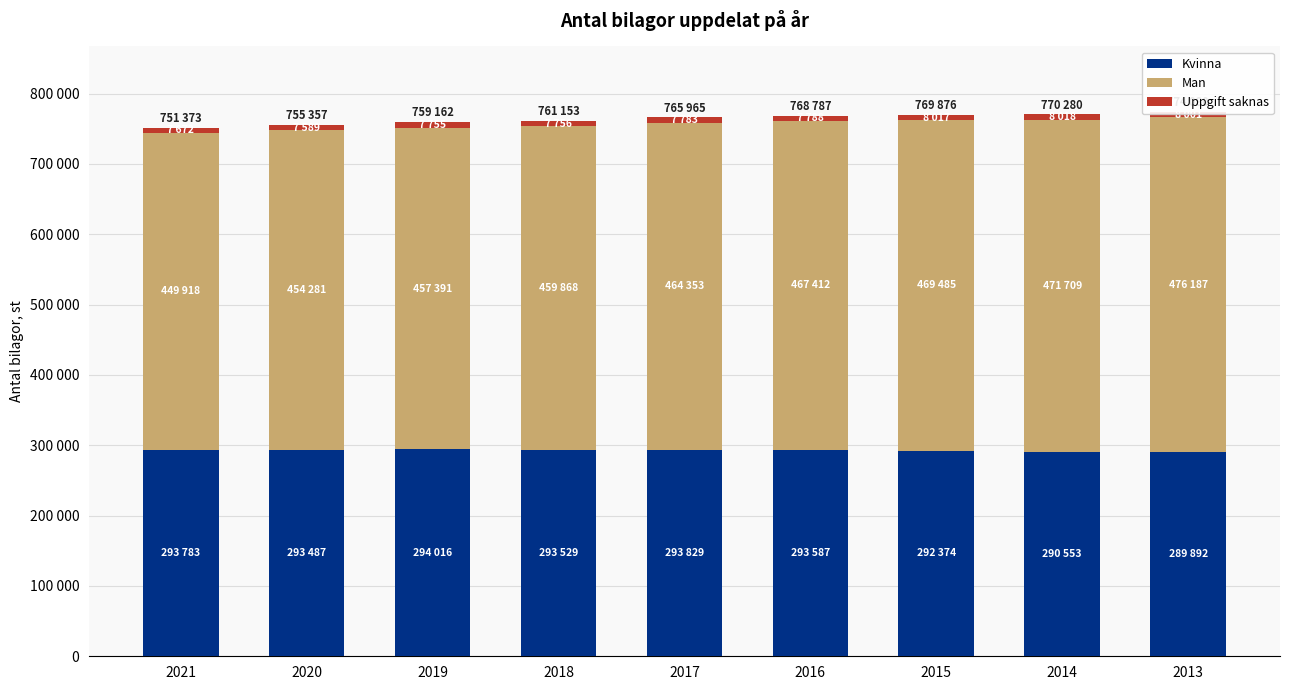

Does the chart contain any negative values?

No